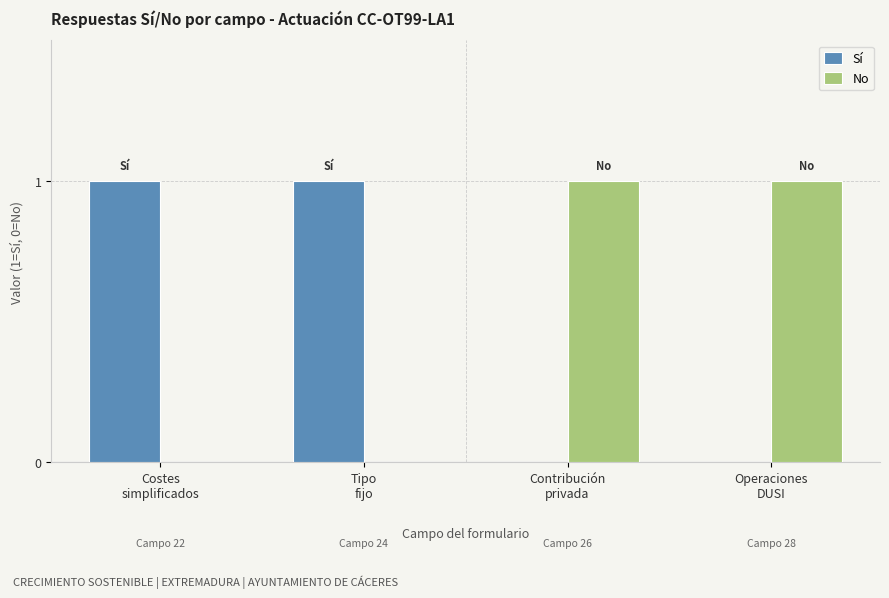

What is the difference between the No values at Tipo
fijo and Contribución
privada?

1